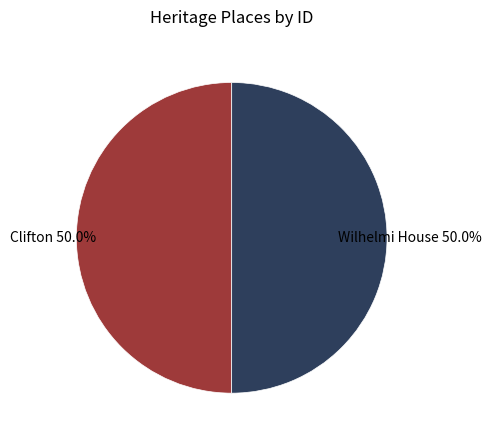

Which category has the biggest portion of the pie?

Wilhelmi House